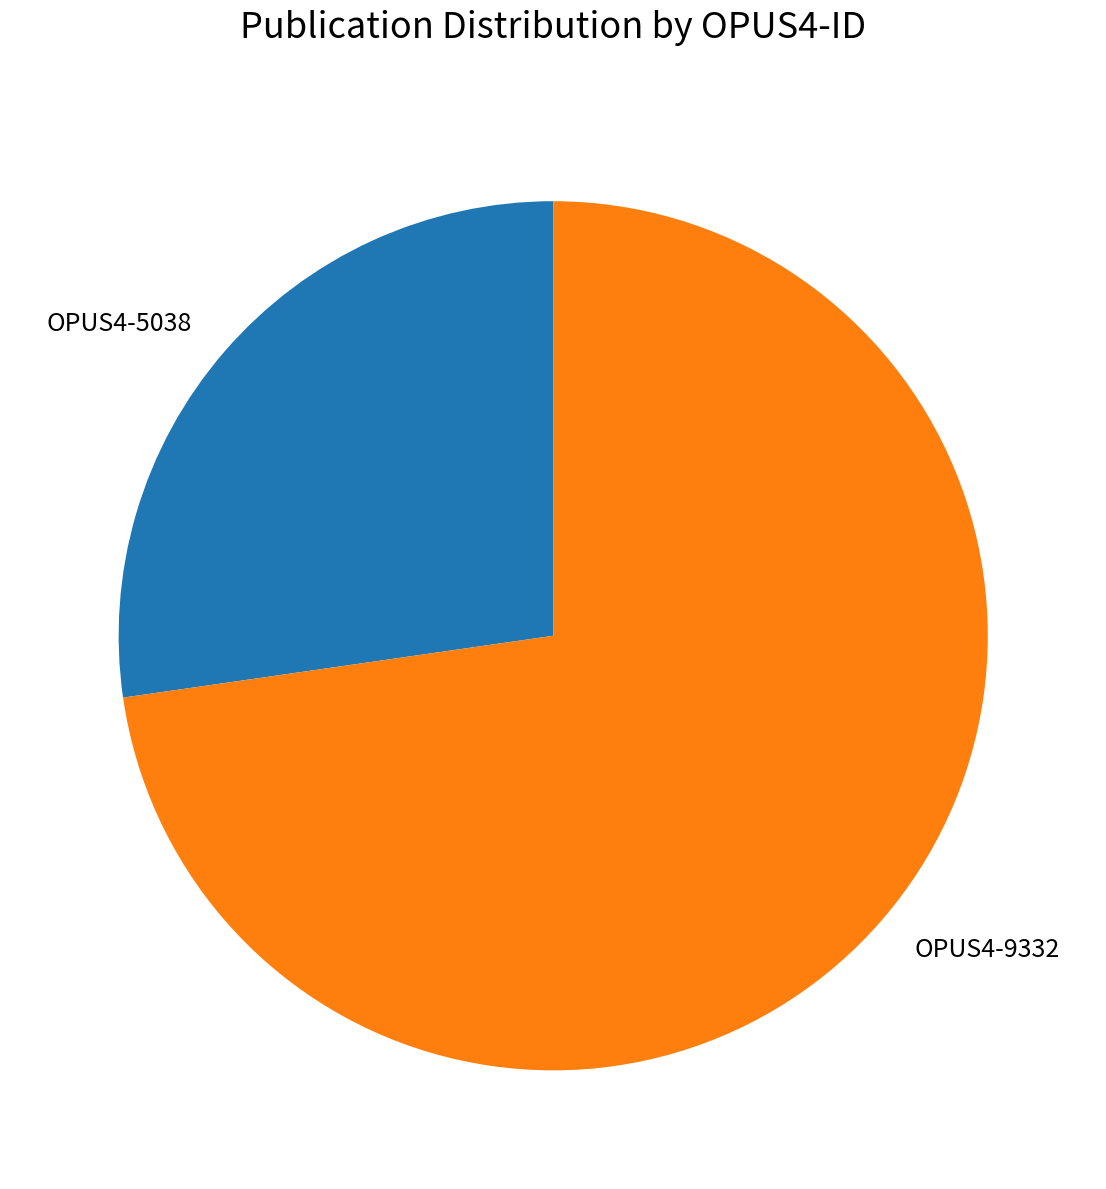

What is the largest slice in the pie chart?

OPUS4-9332